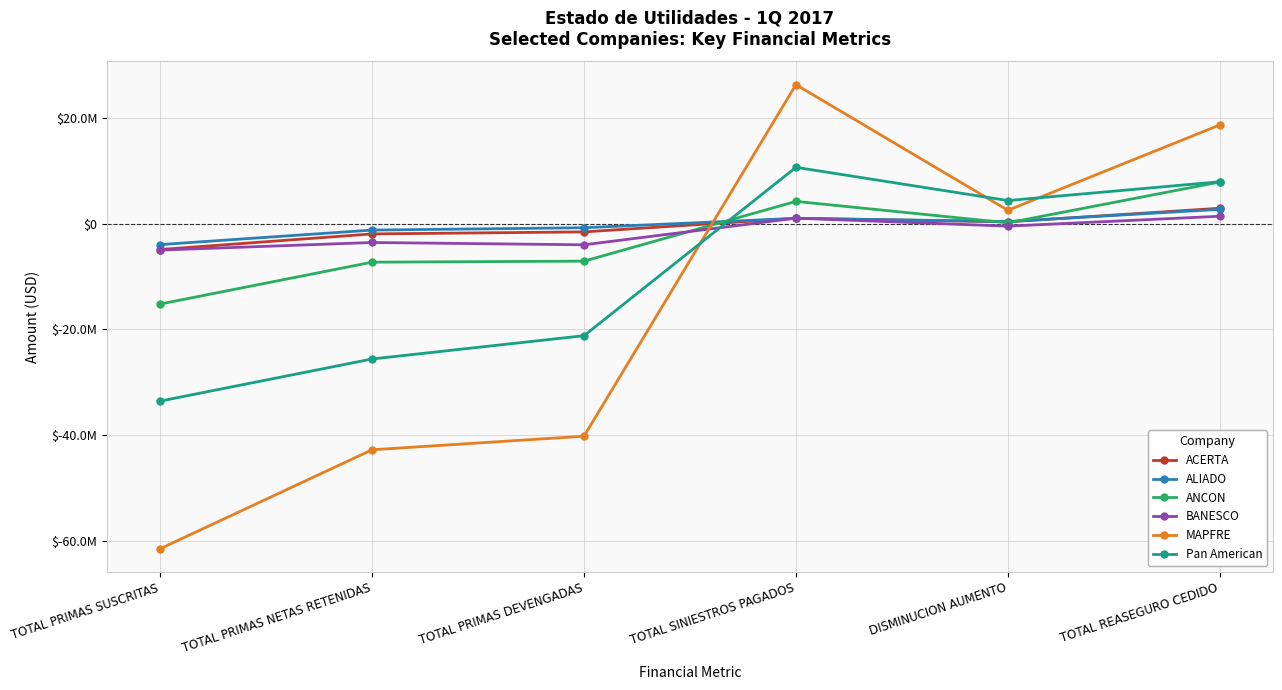

What is the difference between the ALIADO values at TOTAL REASEGURO CEDIDO and TOTAL PRIMAS SUSCRITAS?

6671939.5